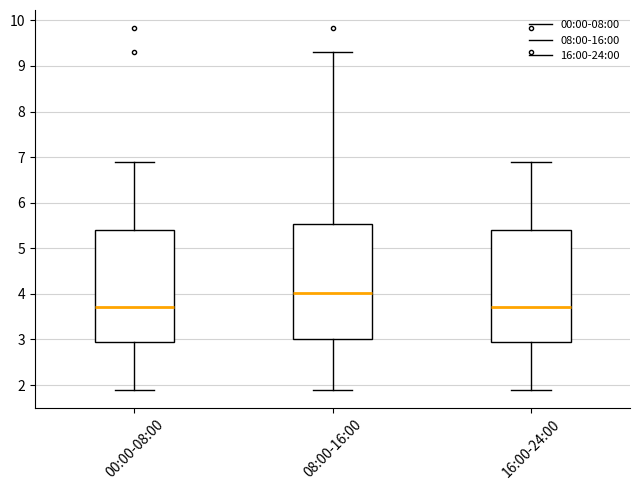

Reading left to right, read every box against the y-axis: the position of its median line, the range the box covers, and the ends of its whiskers. The values are not printed on the chart, so give them approximately, as read against the axis.

00:00-08:00: median 3.7, box 2.9 to 5.4, whiskers 1.9 to 6.9
08:00-16:00: median 4.0, box 3.0 to 5.5, whiskers 1.9 to 9.3
16:00-24:00: median 3.7, box 2.9 to 5.4, whiskers 1.9 to 6.9